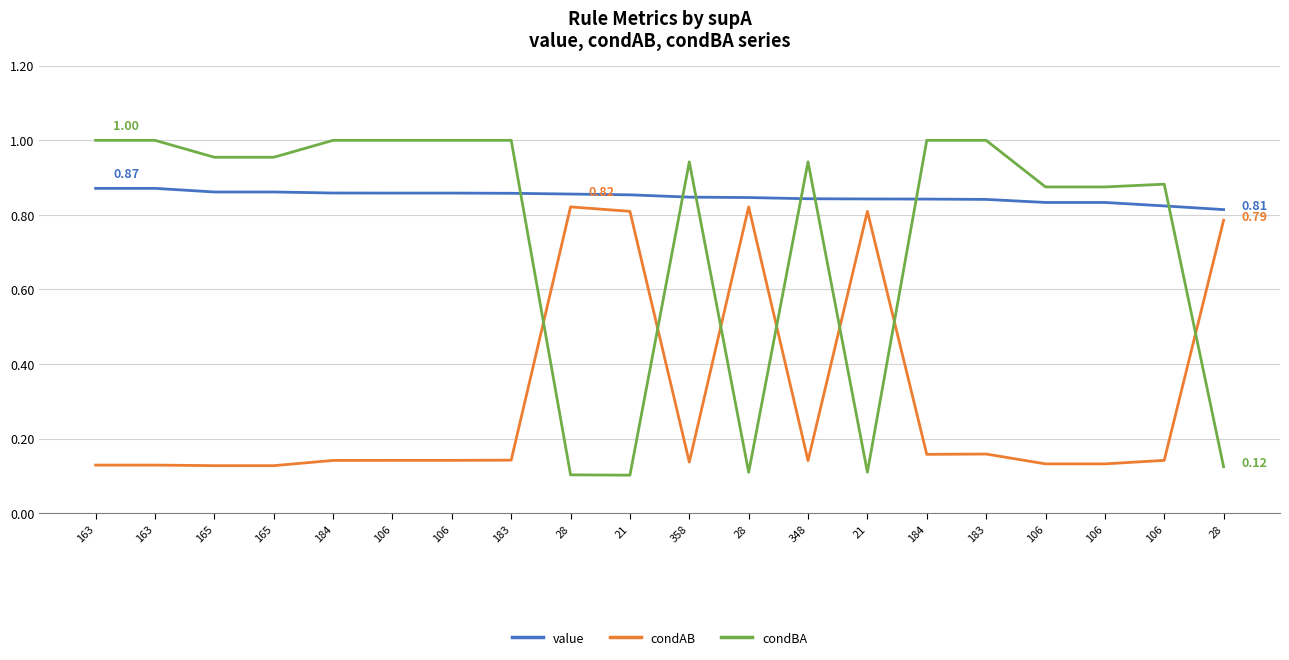

Does the chart have visible grid lines?

Yes